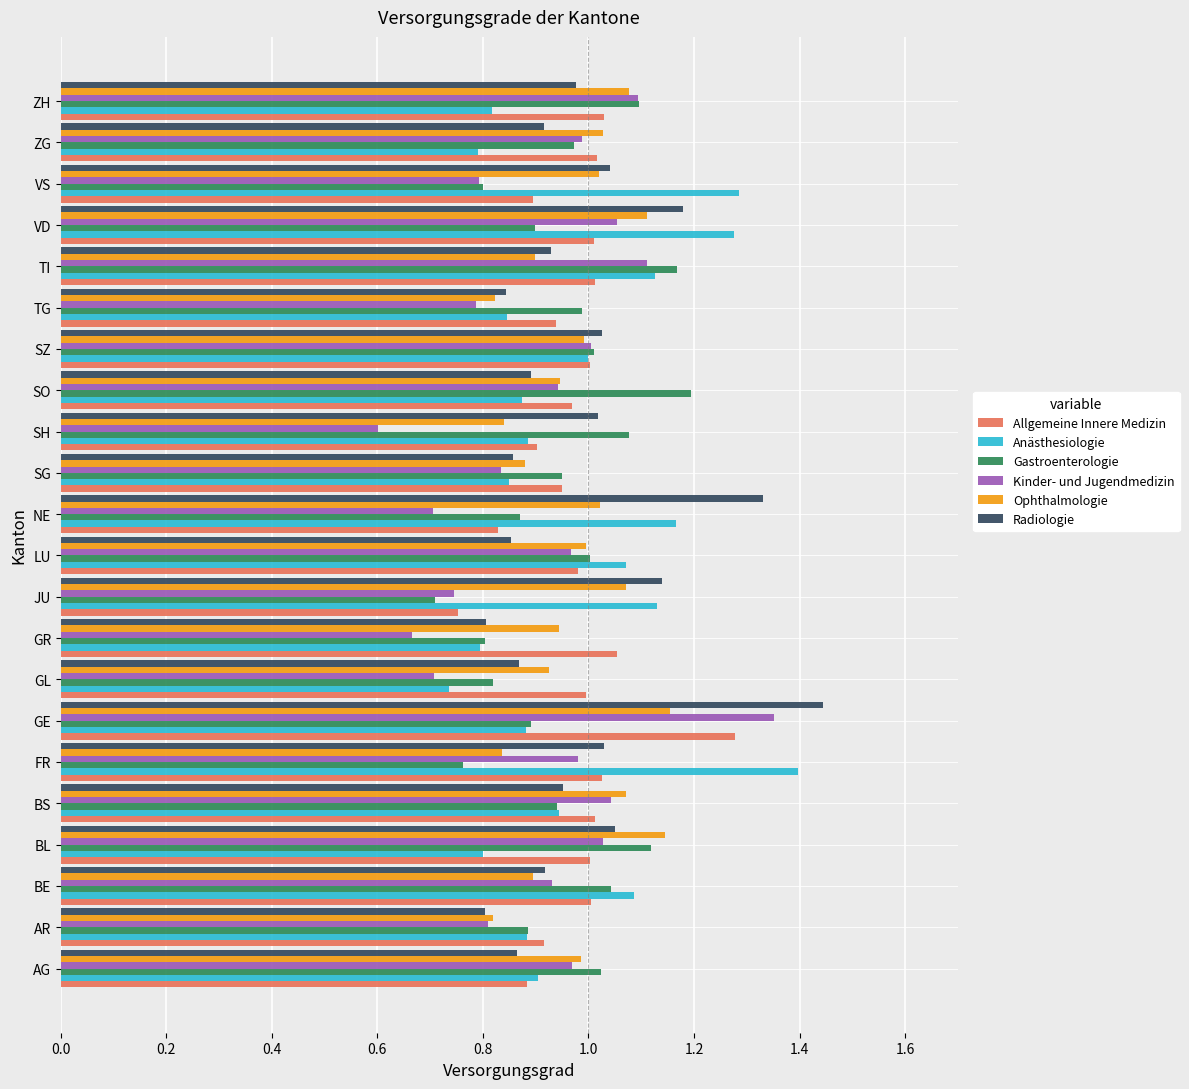

The Allgemeine Innere Medizin series shows 1.0 at SO. True or false?

True